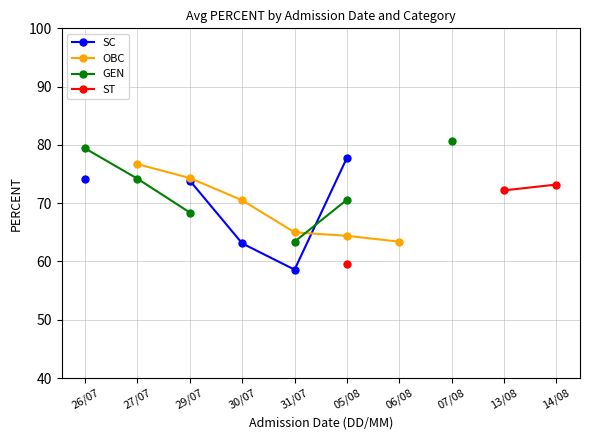

What is the minimum value shown in the chart?

58.6